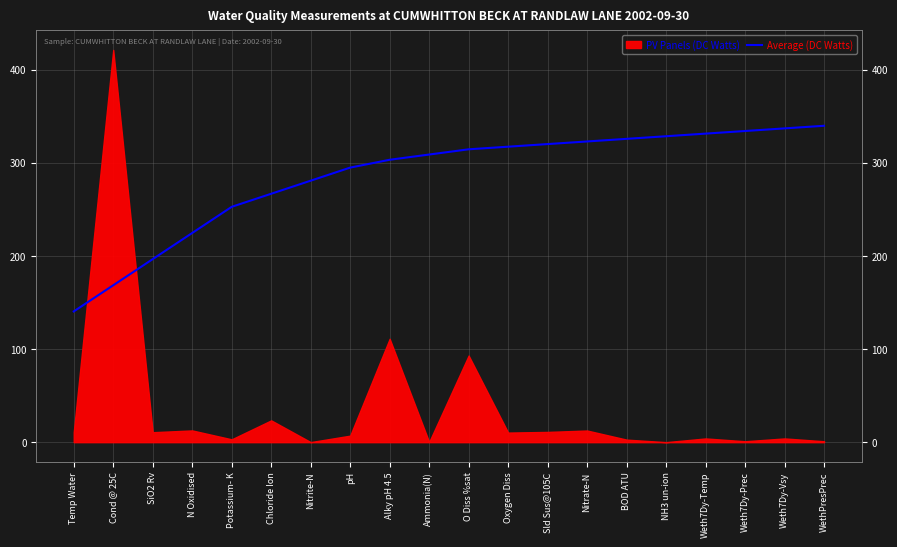

What value does the data have at Cond @ 25C?

168.4